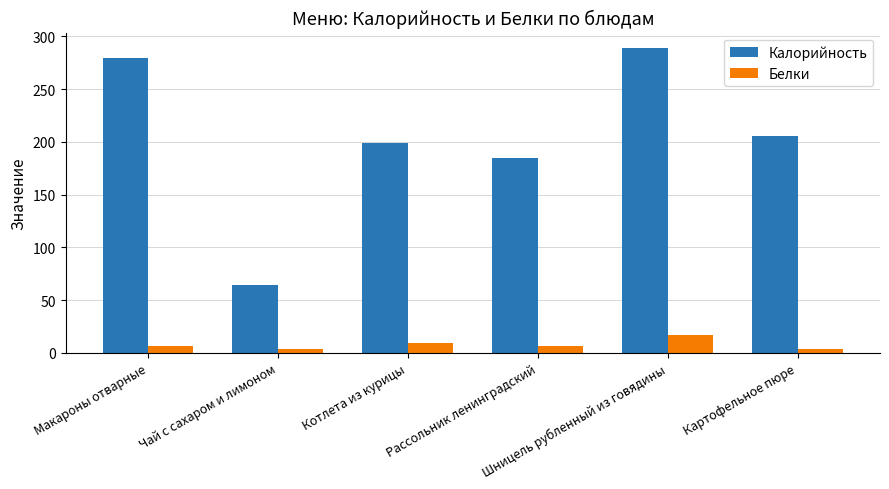

What value does the Калорийность series have at Чай с сахаром и лимоном?

64.0